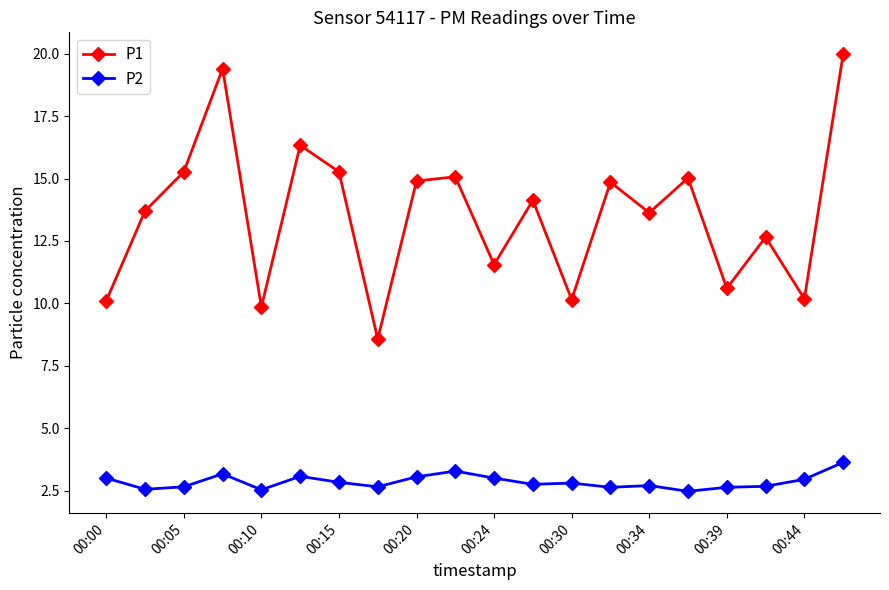

True or false: P1 and P2 intersect in this chart.

False